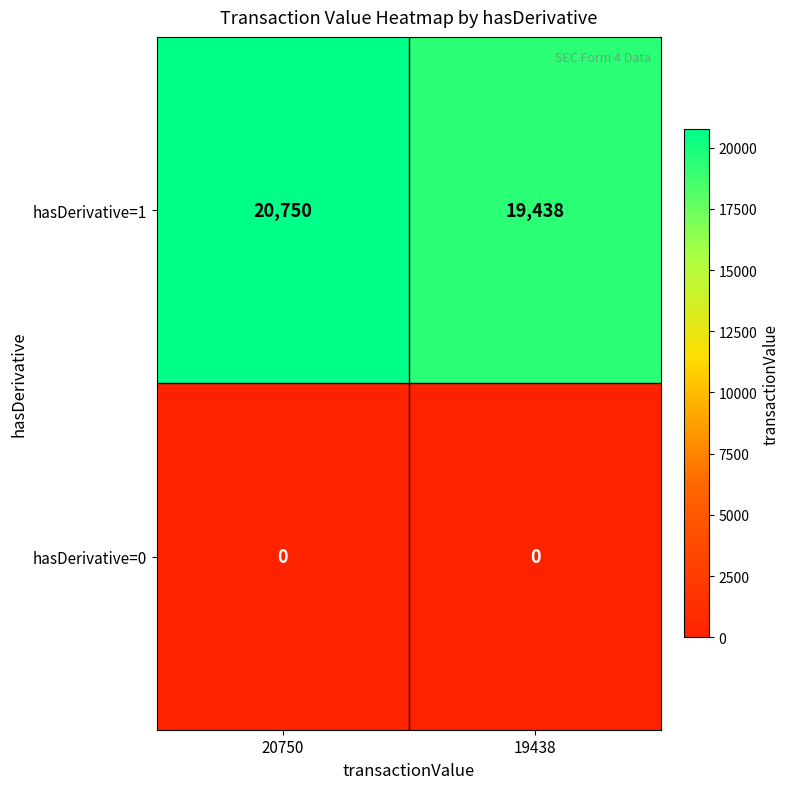

List the series in order of their overall mean, lowest first.

hasDerivative=0, hasDerivative=1